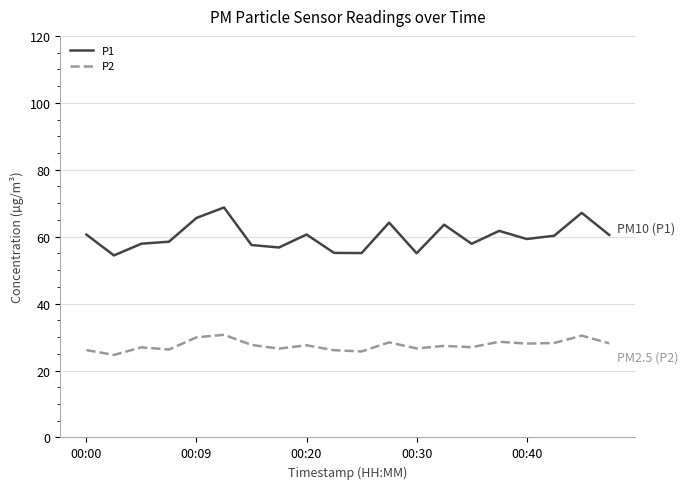

What is the smallest value displayed?

24.7